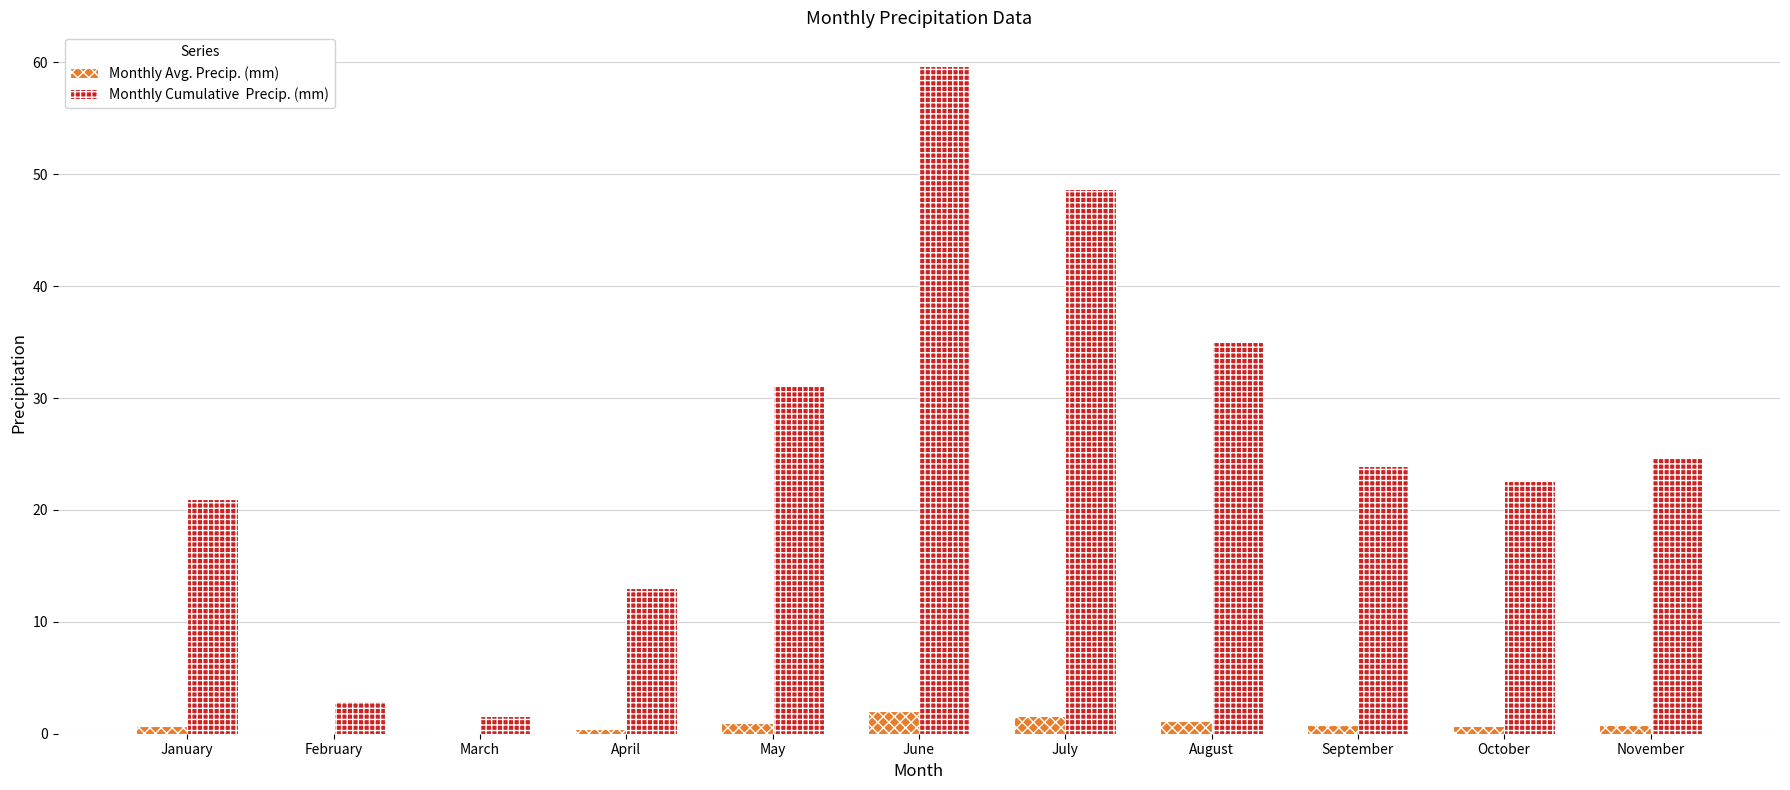

How many data points does each series have?

11